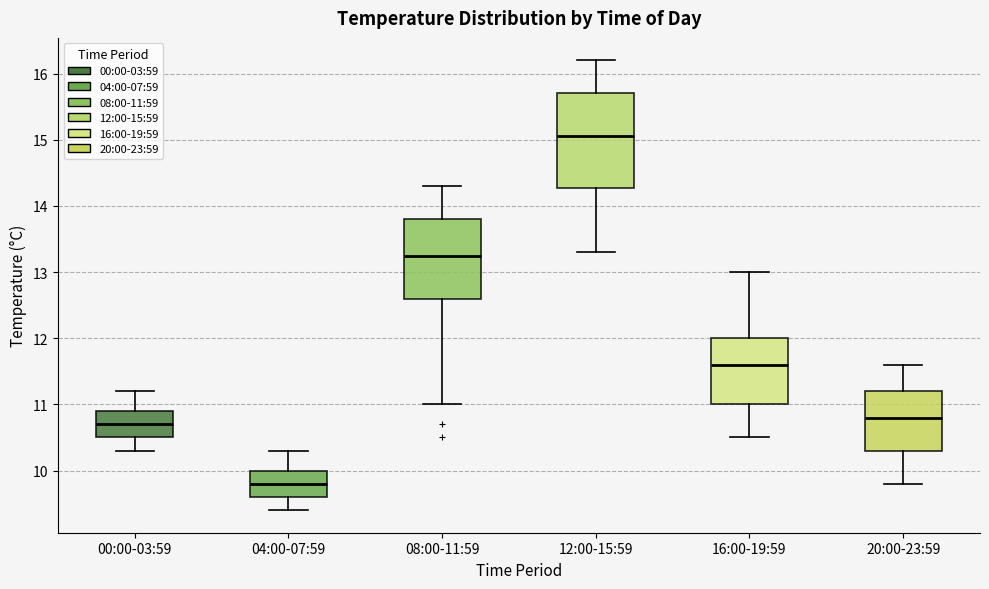

Comparing the boxes themselves (not the whiskers), which one is the tallest?

12:00-15:59